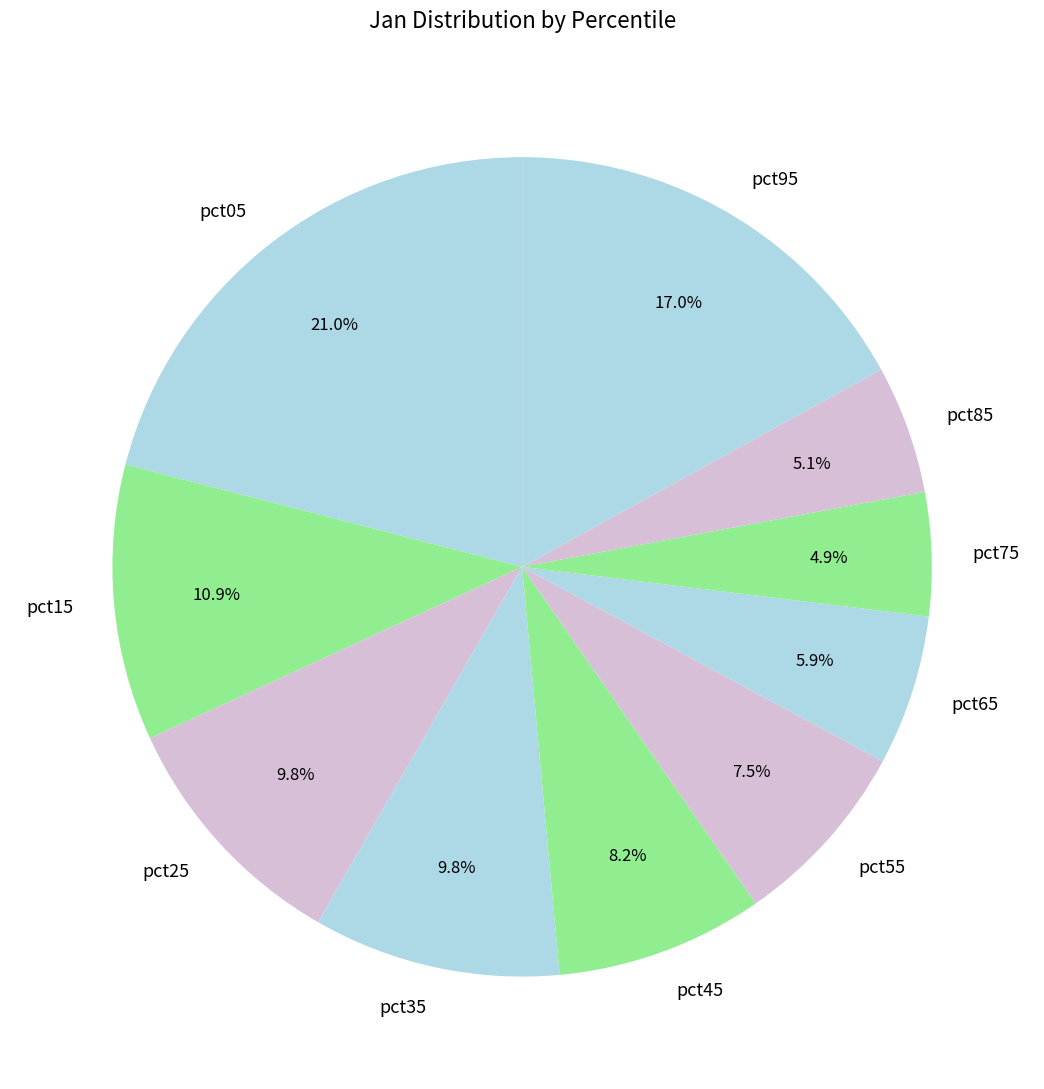

How many slices are in this pie chart?

10